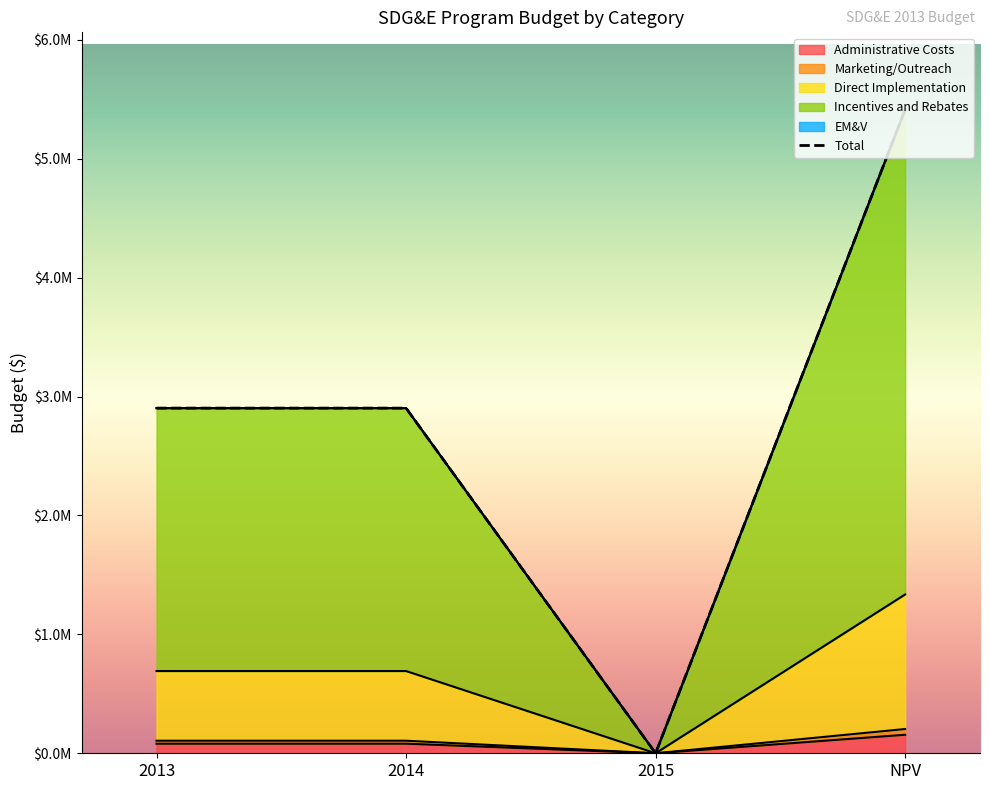

Is the value of Total at 2013 greater than the value of Marketing/Outreach at 2013?

Yes